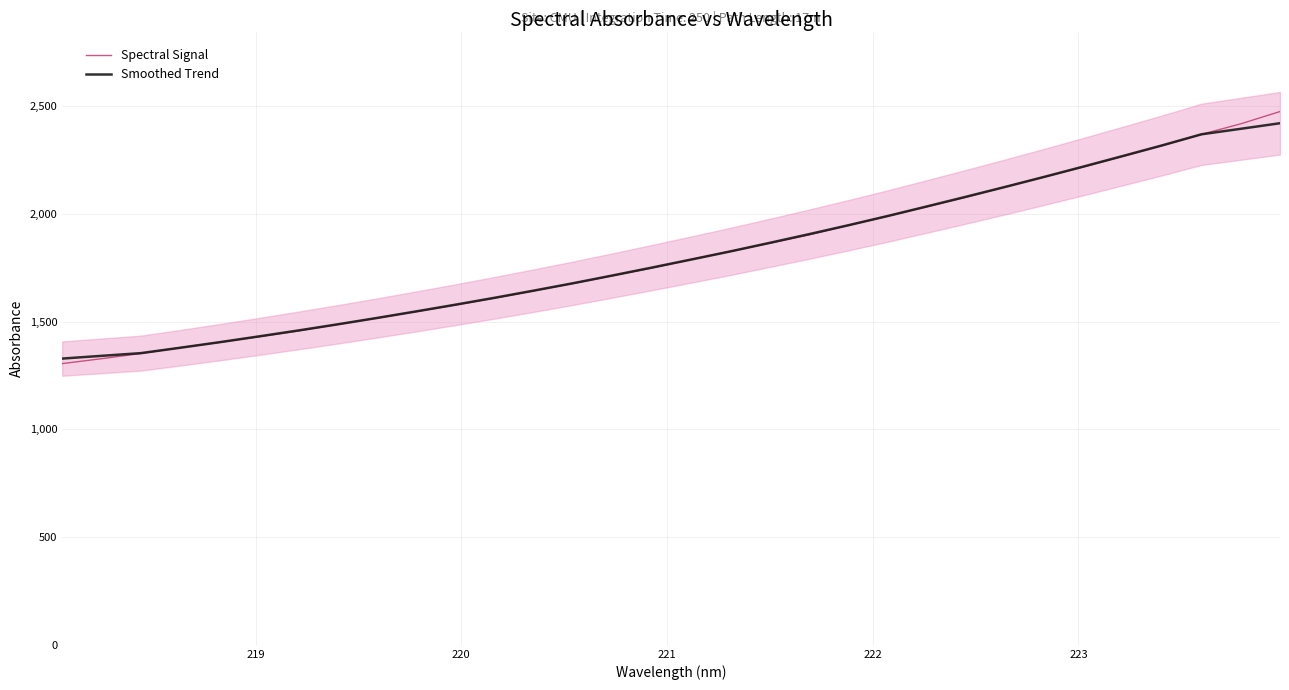

What is the maximum value for Spectral Signal?

2474.9